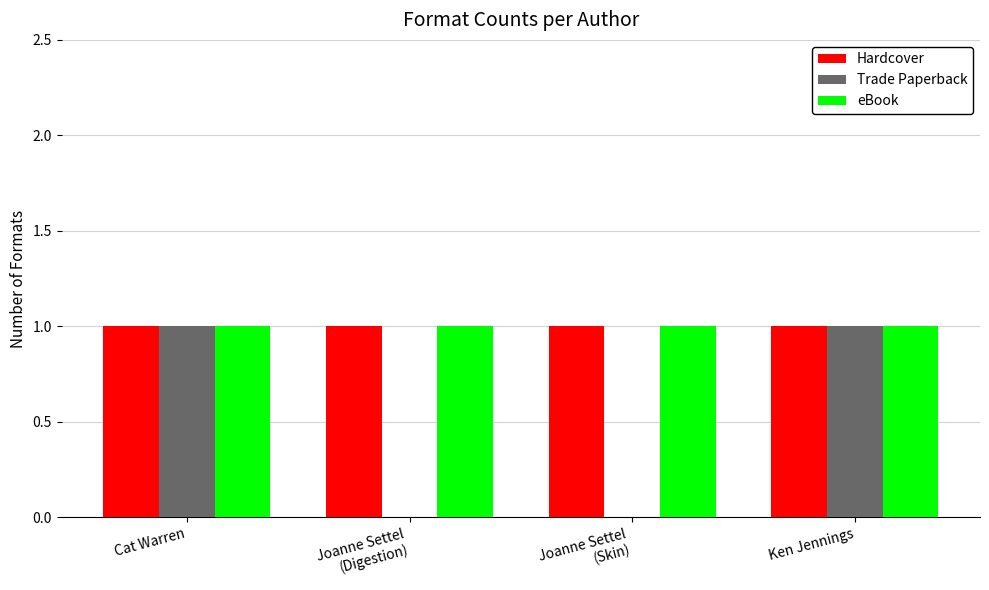

Reading left to right, transcribe all the data shown in this chart.

Hardcover: 1	1	1	1
Trade Paperback: 1	0	0	1
eBook: 1	1	1	1